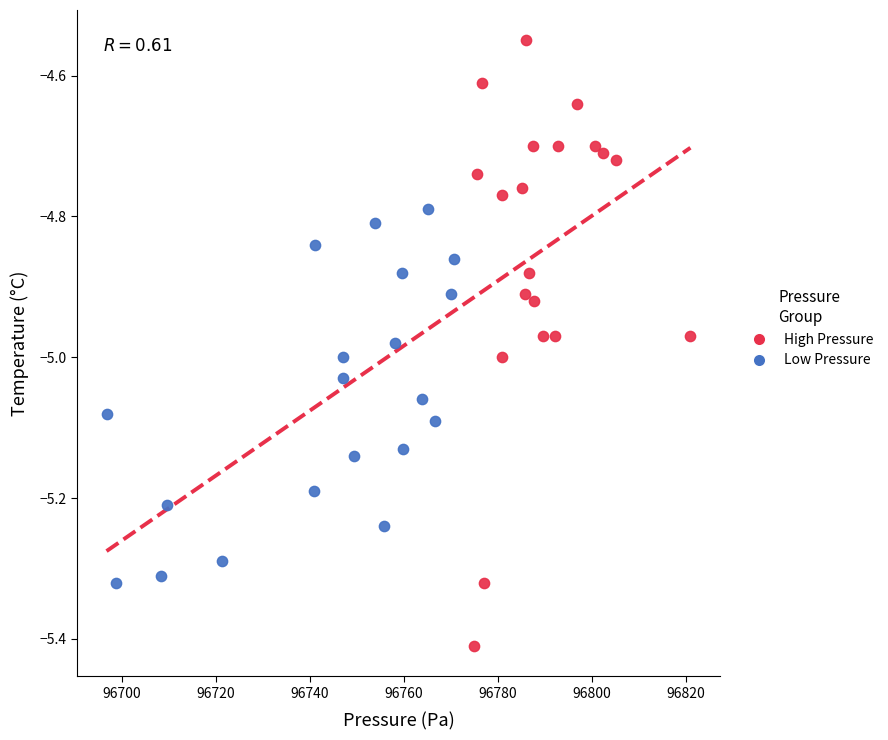

Which series contains the highest Y value?

High Pressure